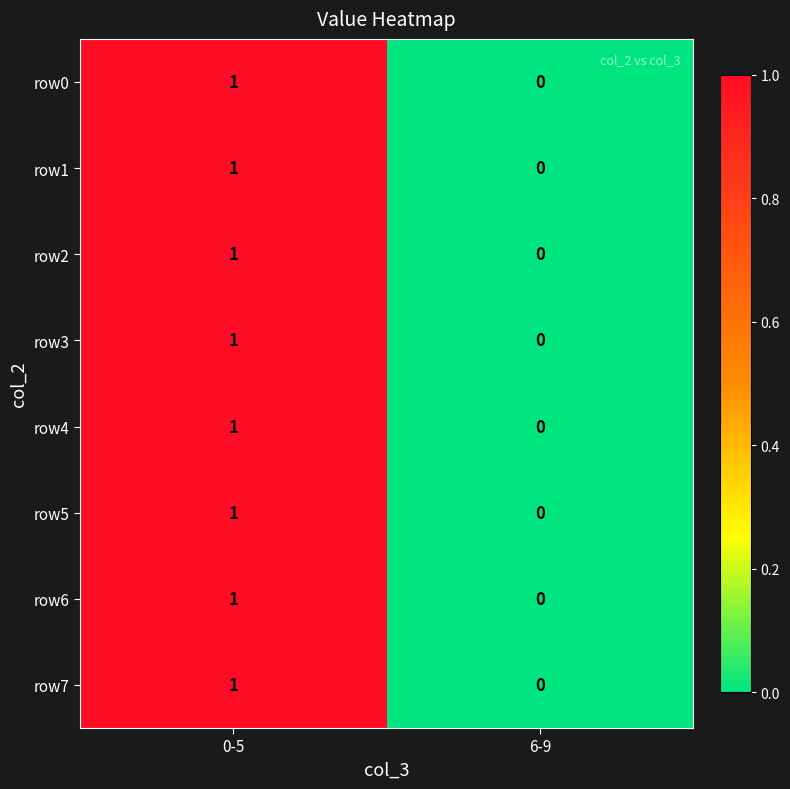

At which category is the sum across all series the highest?

0-5